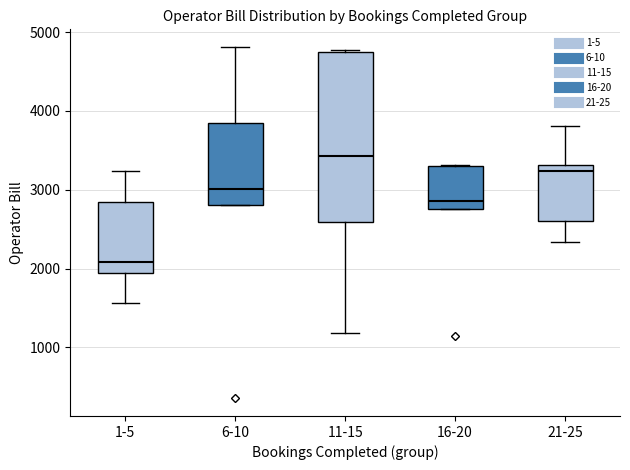

Which box's median line is the lowest?

1-5